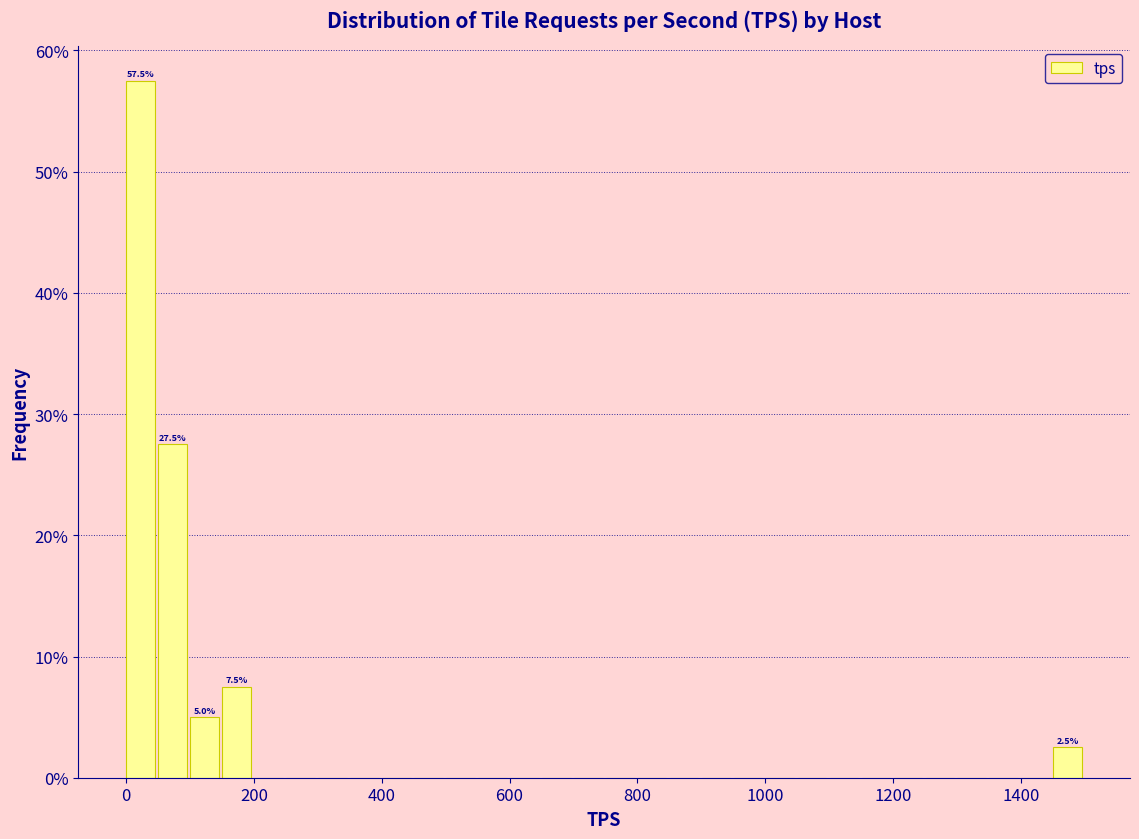

Around what value on the x-axis is the tallest bar? Give the approximate position of its centre, as read against the axis.

20